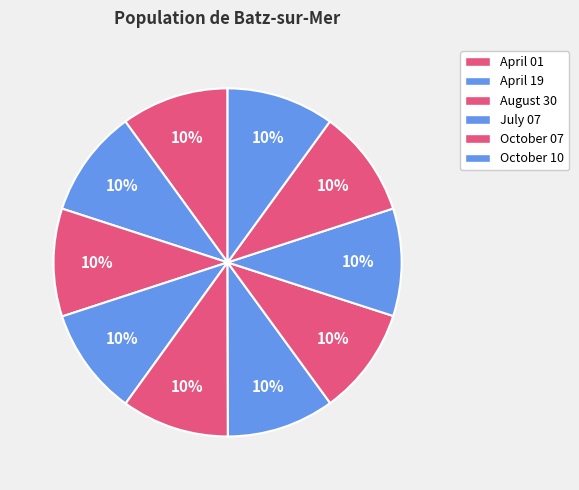

Count the number of slices in the pie.

10